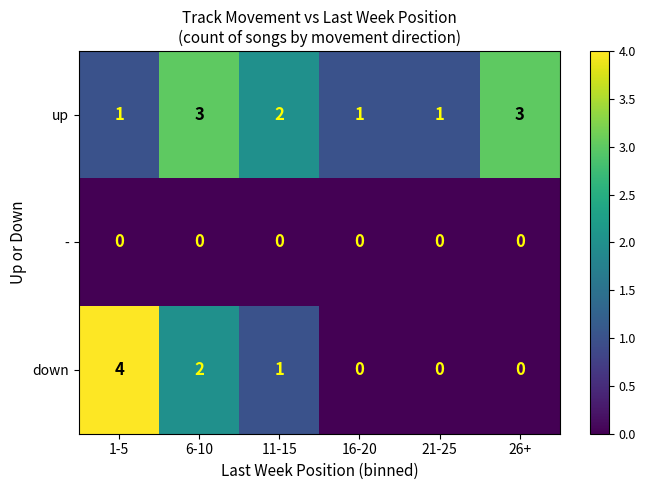

Rank the series by their maximum value, from lowest to highest.

-, up, down